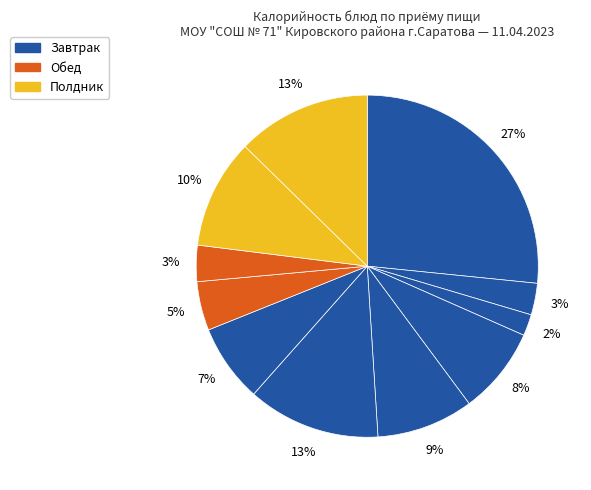

How many slices are in this pie chart?

11